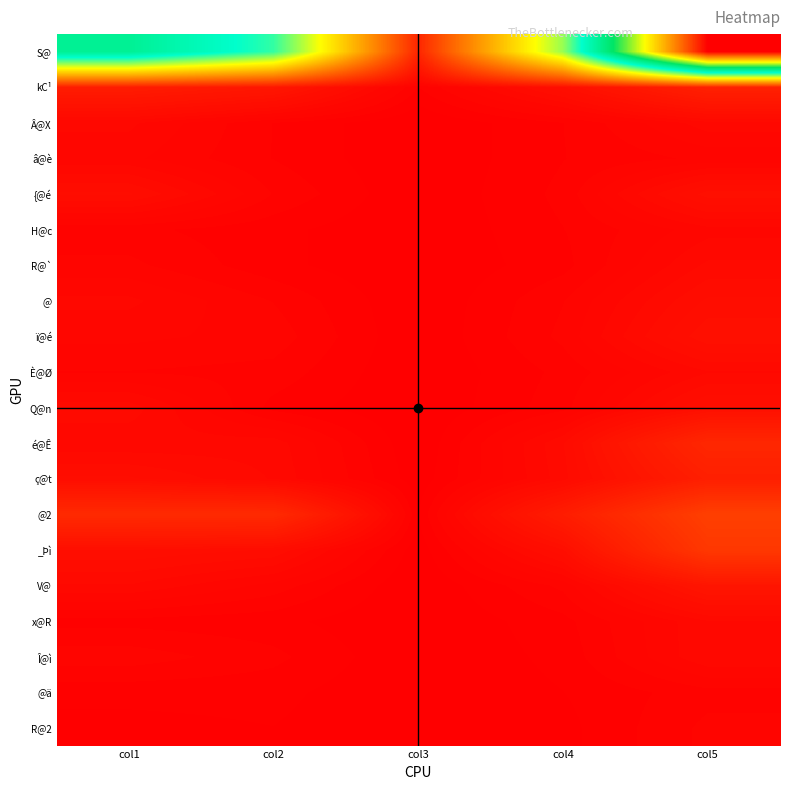

Reading left to right, transcribe all the data shown in this chart.

S@: col1=79.2	col2=62.7	col3=6.9	col4=53.7	col5=156.2
kC¹: col1=5.1	col2=4.2	col3=0.7	col4=2.8	col5=6.0
Â@X: col1=1.7	col2=0.7	col3=0.1	col4=0.7	col5=1.8
â@è: col1=1.4	col2=0.7	col3=0.1	col4=0.7	col5=1.1
{@é: col1=2.6	col2=1.0	col3=0.1	col4=0.8	col5=3.0
H@c: col1=0.8	col2=0.5	col3=0.1	col4=0.7	col5=1.5
R@`: col1=1.1	col2=0.5	col3=0.1	col4=0.6	col5=2.0
@: col1=1.7	col2=1.0	col3=0.1	col4=1.0	col5=2.6
ï@é: col1=1.4	col2=1.2	col3=0.1	col4=1.1	col5=3.1
È@Ø: col1=1.0	col2=0.9	col3=0.1	col4=0.8	col5=1.9
Q@n: col1=2.1	col2=0.6	col3=0.1	col4=0.9	col5=2.9
é@Ê: col1=1.7	col2=1.8	col3=0.1	col4=2.2	col5=7.1
ç@t: col1=2.6	col2=1.9	col3=0.2	col4=2.1	col5=5.7
@2: col1=7.6	col2=7.6	col3=0.4	col4=5.3	col5=11.3
_Þì: col1=2.8	col2=2.5	col3=0.2	col4=2.8	col5=10.0
V@: col1=1.9	col2=1.2	col3=0.1	col4=1.1	col5=4.0
x@R: col1=0.6	col2=0.5	col3=0.1	col4=0.6	col5=1.9
Î@ì: col1=1.2	col2=0.8	col3=0.1	col4=0.5	col5=1.9
@ä: col1=0.5	col2=0.5	col3=0.1	col4=0.4	col5=0.9
R@2: col1=0.3	col2=0.4	col3=0.1	col4=0.3	col5=1.1